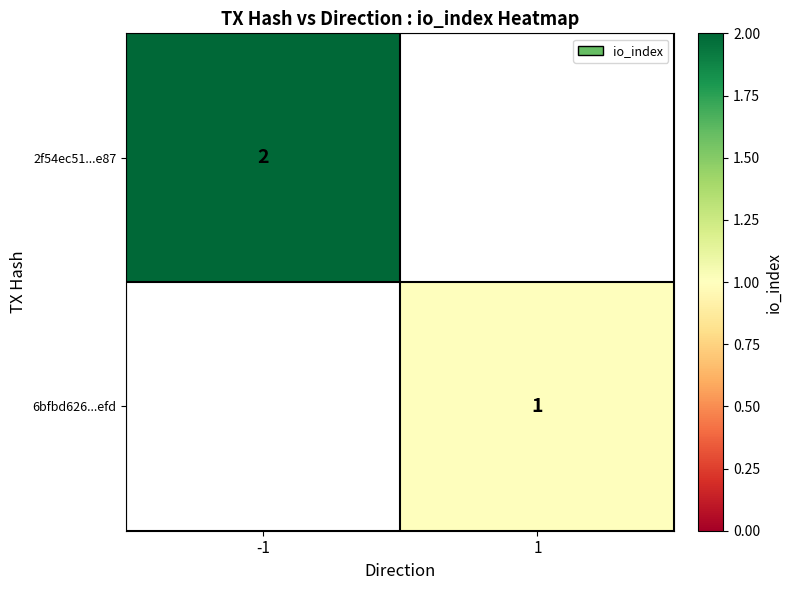

The value of 6bfbd626...efd at 1 is 1. True or false?

True